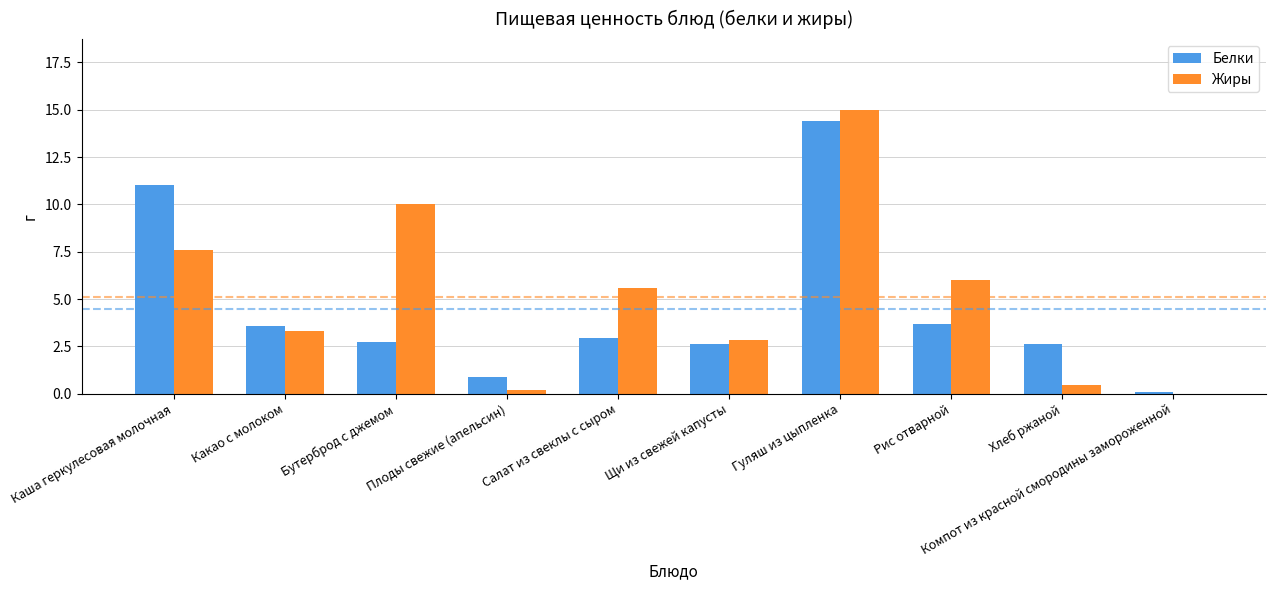

Reading right to left, extract all data points from this chart.

Белки: Компот из красной смородины замороженной=0.1	Хлеб ржаной=2.6	Рис отварной=3.7	Гуляш из цыпленка=14.4	Щи из свежей капусты=2.6	Салат из свеклы с сыром=2.9	Плоды свежие (апельсин)=0.9	Бутерброд с джемом=2.7	Какао с молоком=3.6	Каша геркулесовая молочная=11.0
Жиры: Компот из красной смородины замороженной=0.0	Хлеб ржаной=0.5	Рис отварной=6.0	Гуляш из цыпленка=15.0	Щи из свежей капусты=2.8	Салат из свеклы с сыром=5.6	Плоды свежие (апельсин)=0.2	Бутерброд с джемом=10.0	Какао с молоком=3.3	Каша геркулесовая молочная=7.6